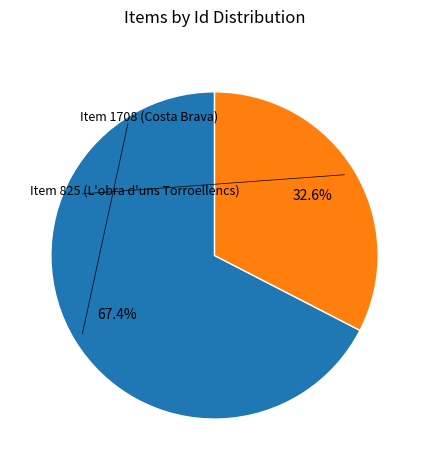

To the nearest percent, what is the difference between the largest and smallest slice percentages?

35%